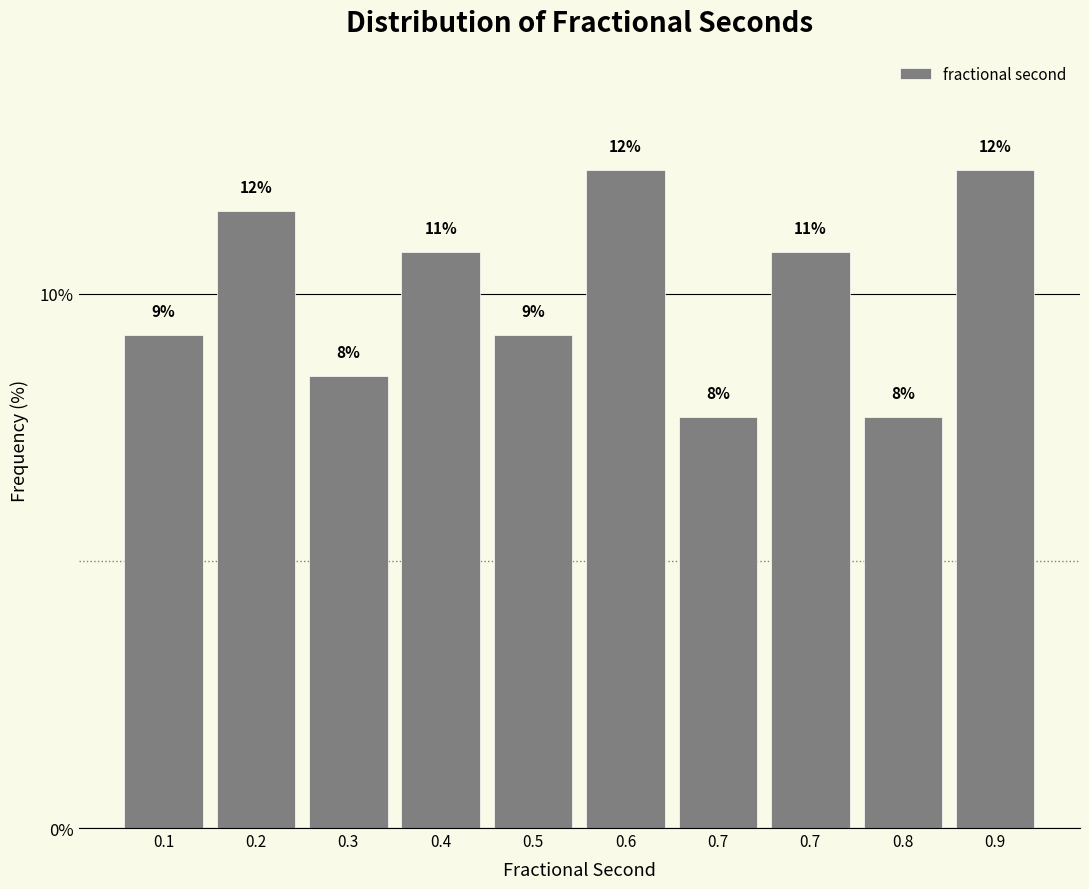

Are the bars horizontal?

No